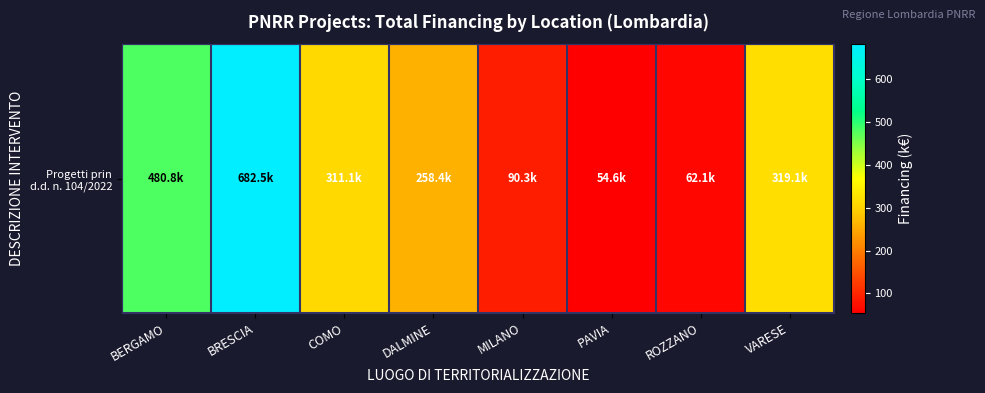

Reading right to left, extract all data points from this chart.

VARESE=319.1	ROZZANO=62.1	PAVIA=54.6	MILANO=90.3	DALMINE=258.4	COMO=311.1	BRESCIA=682.5	BERGAMO=480.8